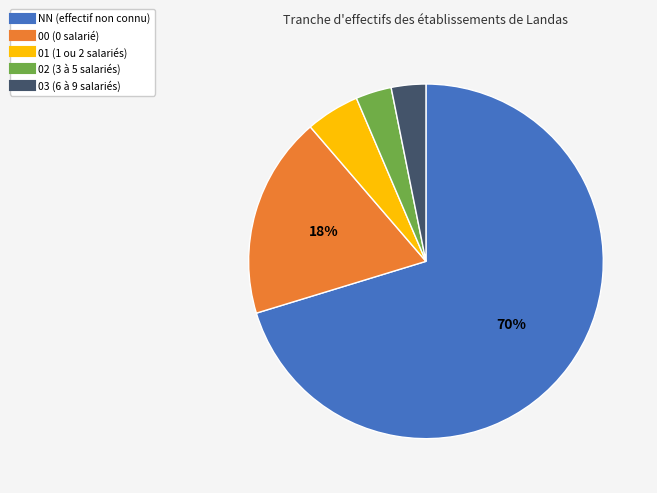

How many slices are in this pie chart?

5